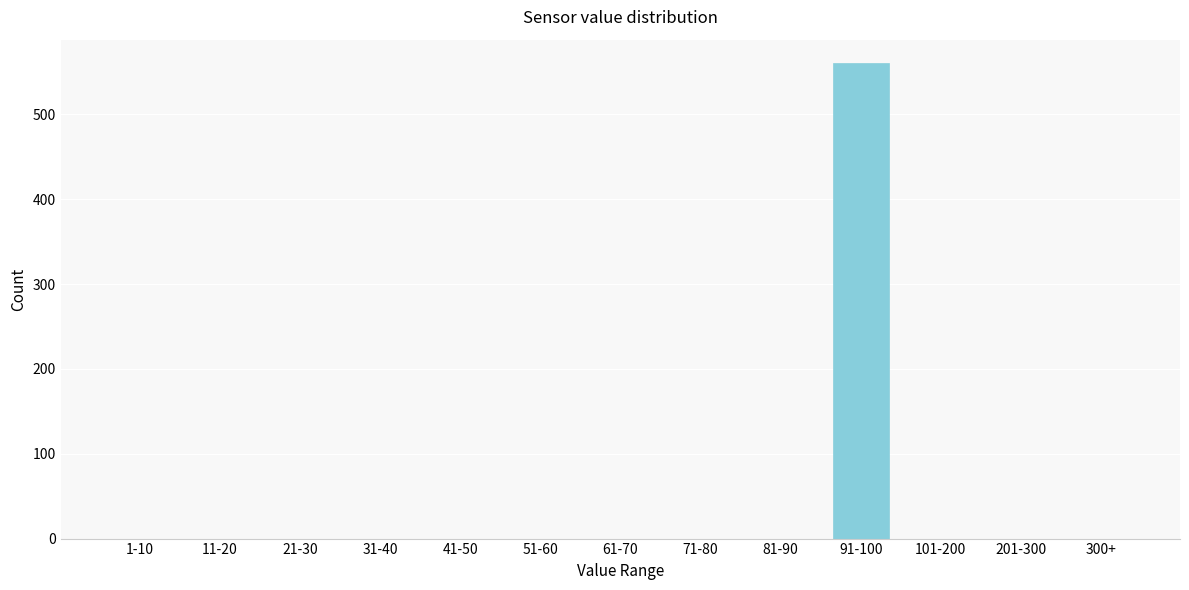

Reading left to right, list all the values displayed in this chart.

1-10=0	11-20=0	21-30=0	31-40=0	41-50=0	51-60=0	61-70=0	71-80=0	81-90=0	91-100=560	101-200=0	201-300=0	300+=0